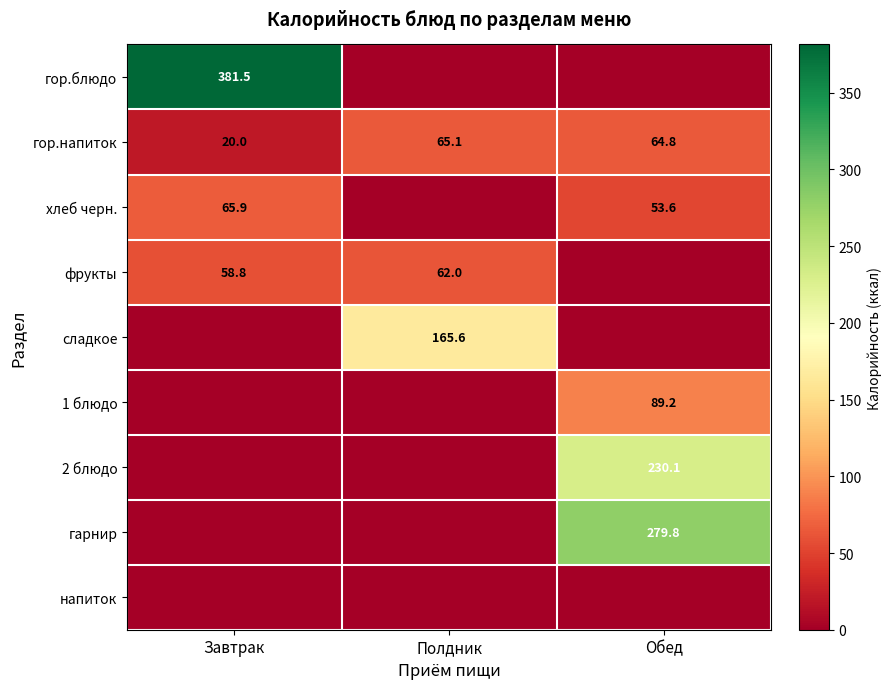

How many data points does each series have?

3